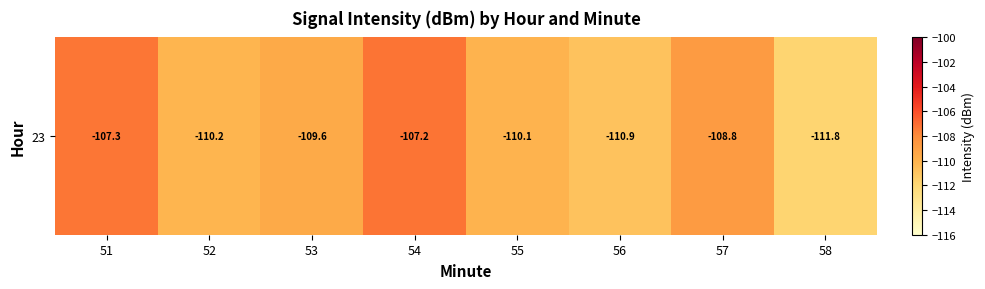

Which label corresponds to the smallest value in the chart?

58